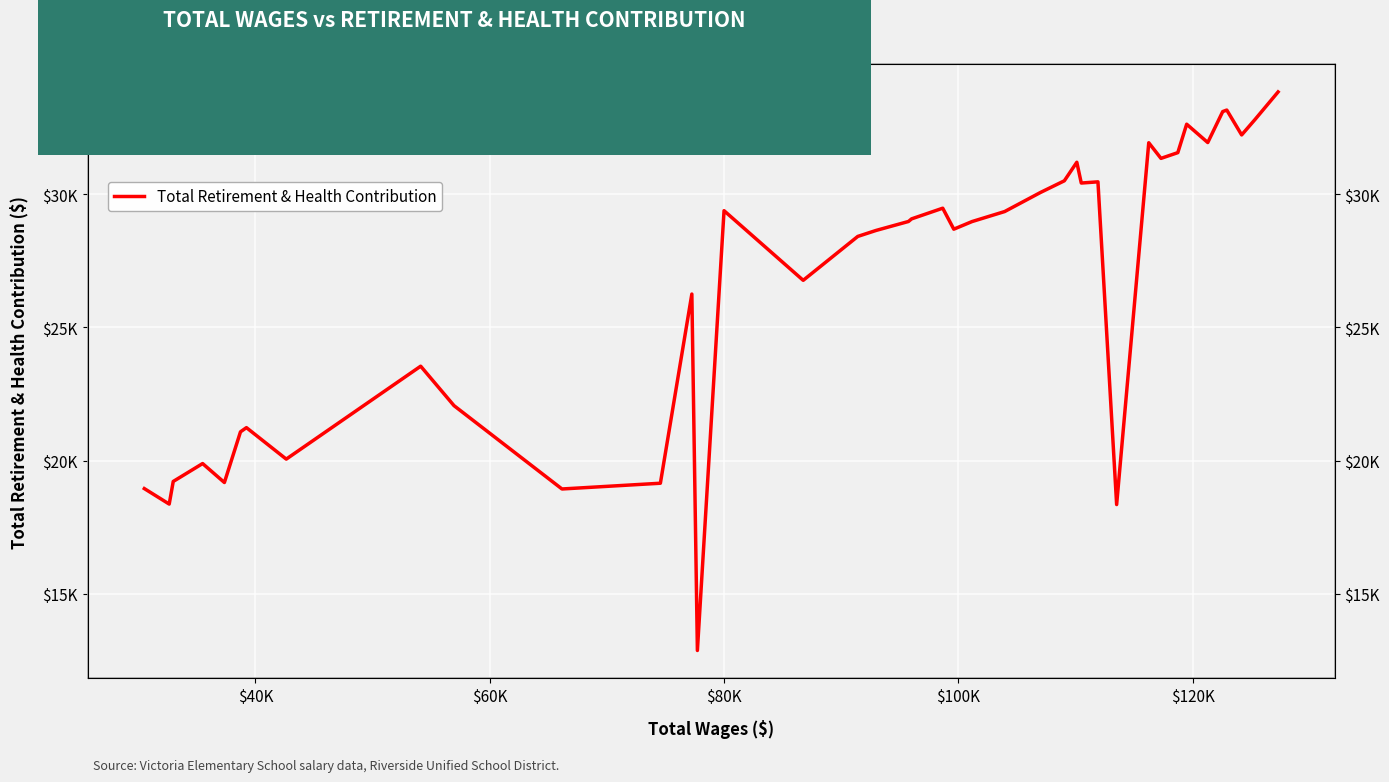

What is the difference between the second highest and minimum values?

20297